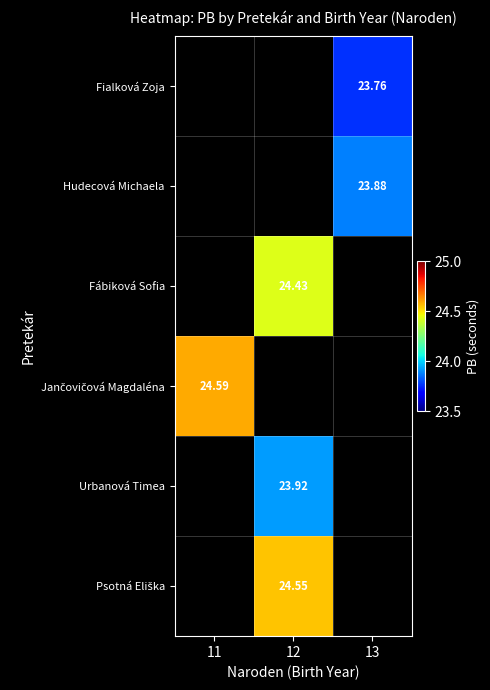

What is the spread (max minus min) of values at 13?

0.1